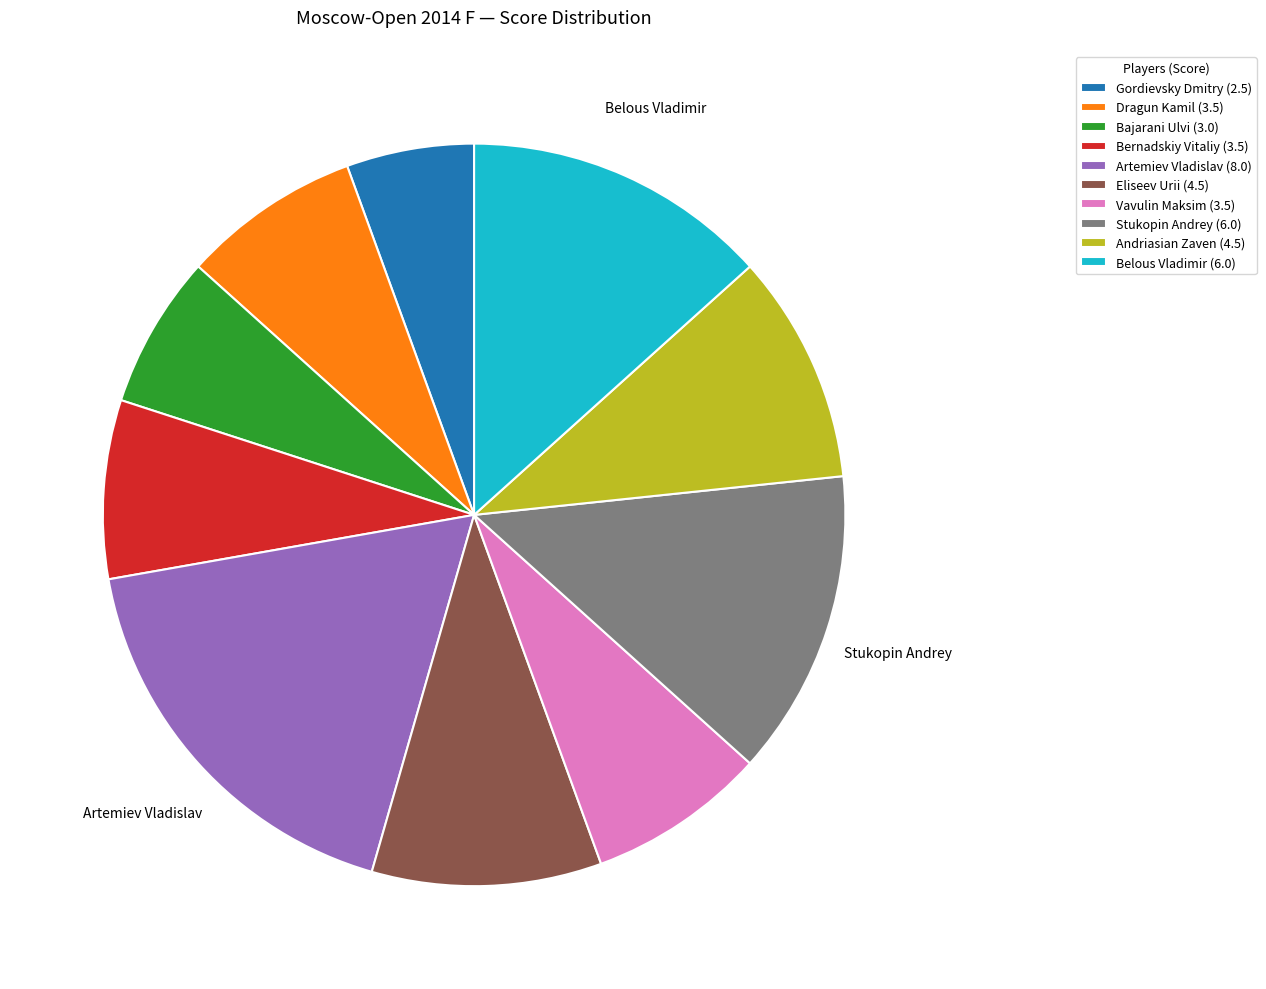

Is there a majority slice in this chart?

No